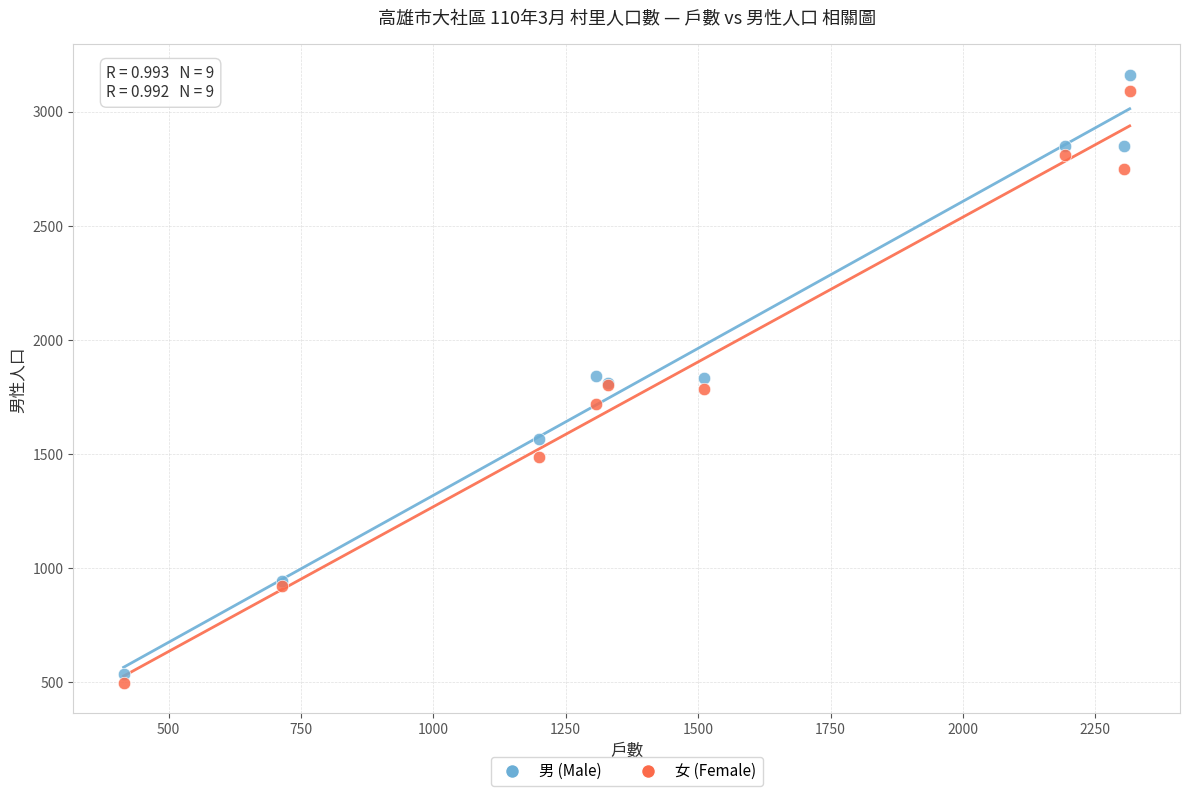

Which series contains the lowest Y value?

女 (Female)